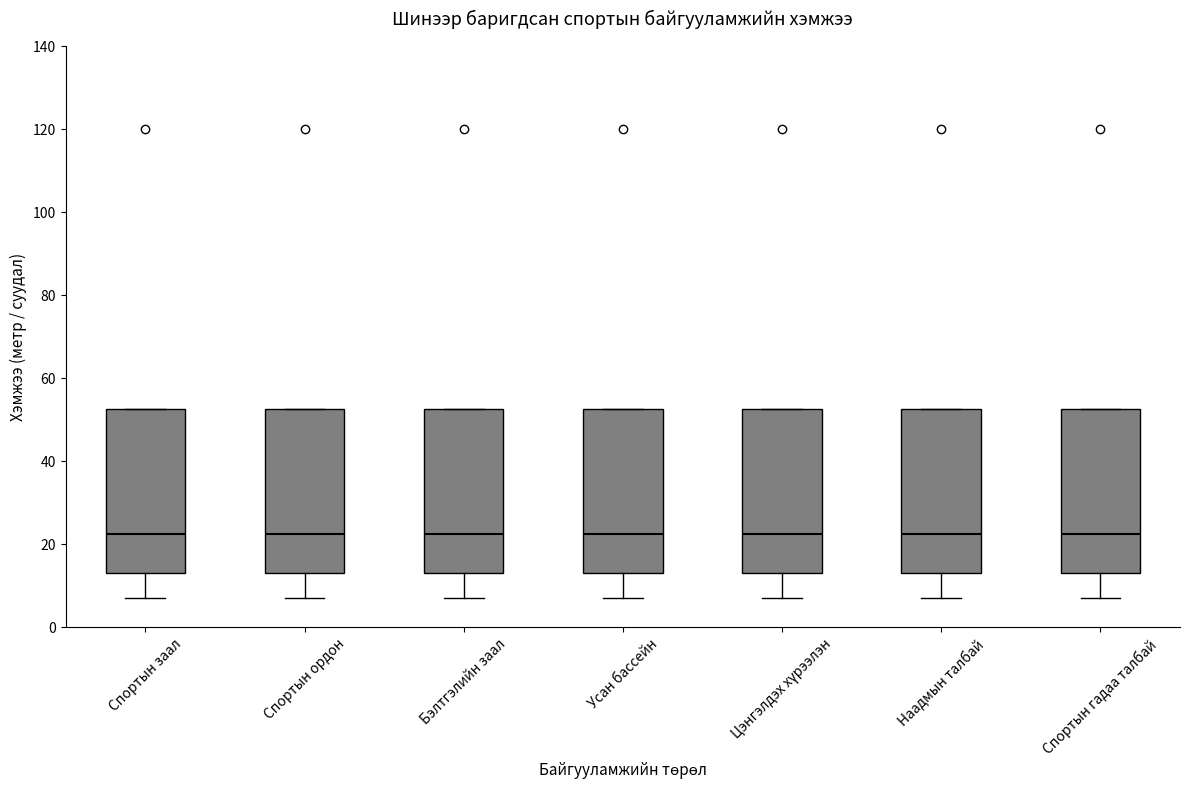

Reading left to right, transcribe this box plot: for each box, give where its median line is, the range the box spans, and where its two whiskers end, as read against the y-axis. The values are not printed on the chart, so give them approximately, as read against the axis.

Спортын заал: median 22, box 14 to 52, whiskers 8 to 52
Спортын ордон: median 22, box 14 to 52, whiskers 8 to 52
Бэлтгэлийн заал: median 22, box 14 to 52, whiskers 8 to 52
Усан бассейн: median 22, box 14 to 52, whiskers 8 to 52
Цэнгэлдэх хүрээлэн: median 22, box 14 to 52, whiskers 8 to 52
Наадмын талбай: median 22, box 14 to 52, whiskers 8 to 52
Спортын гадаа талбай: median 22, box 14 to 52, whiskers 8 to 52